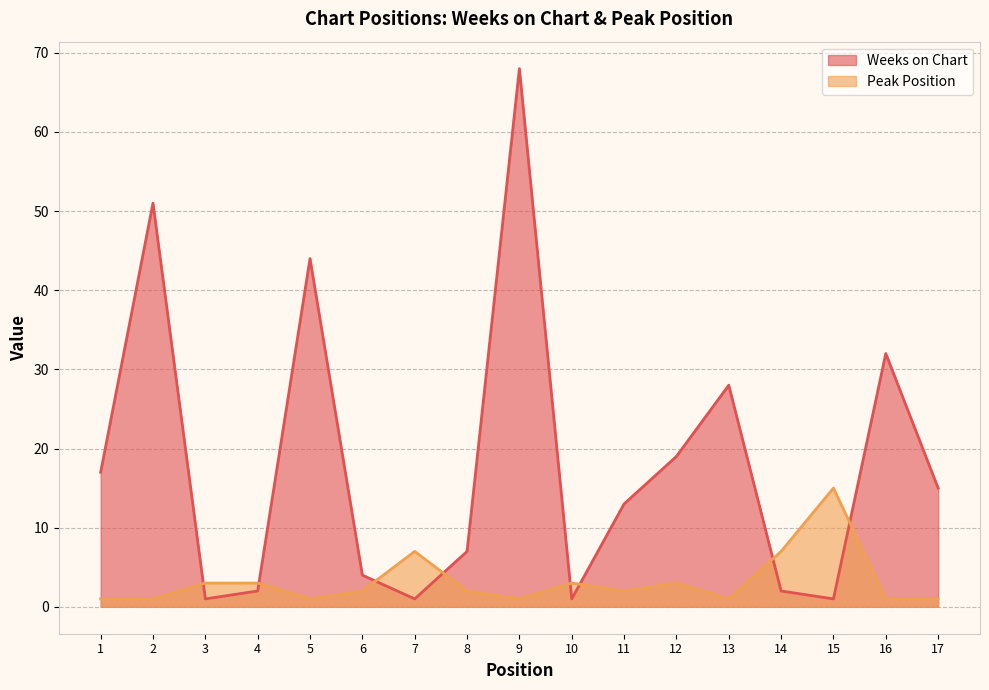

How many data points in Weeks on Chart are less than 13?

8